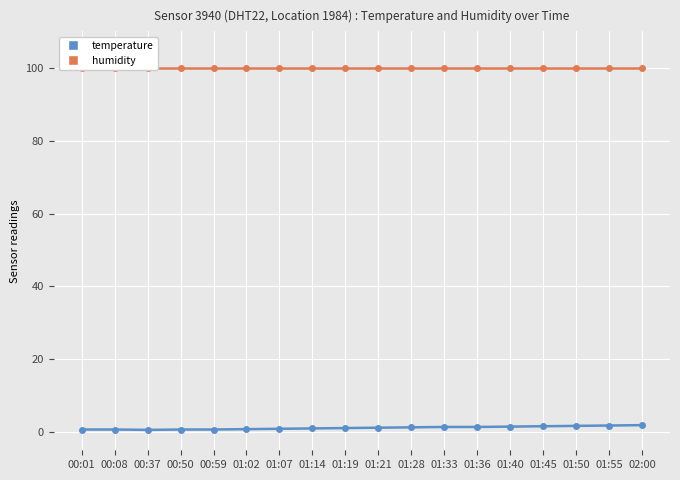

What is the value of the humidity point at the 9th from the left?

99.9